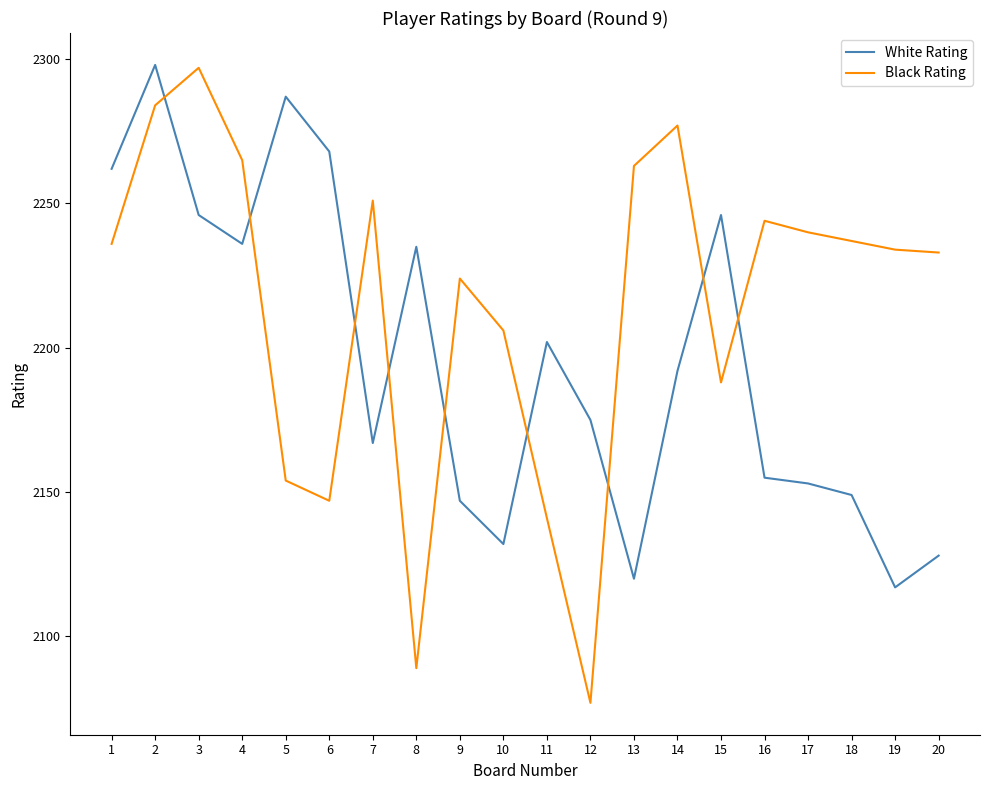

Does the chart display data point markers on the line(s)?

No